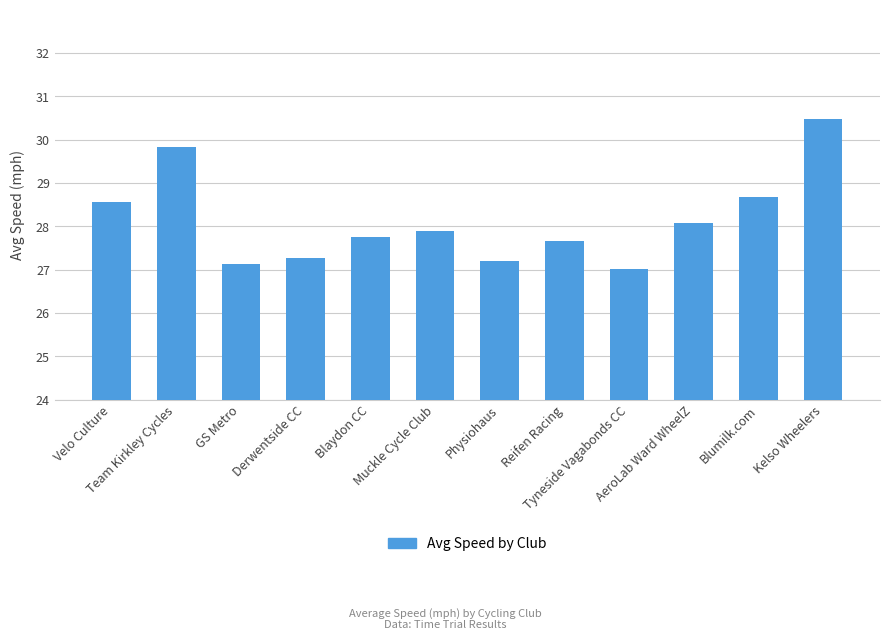

What is the value of the 6th bar from the left?

27.9